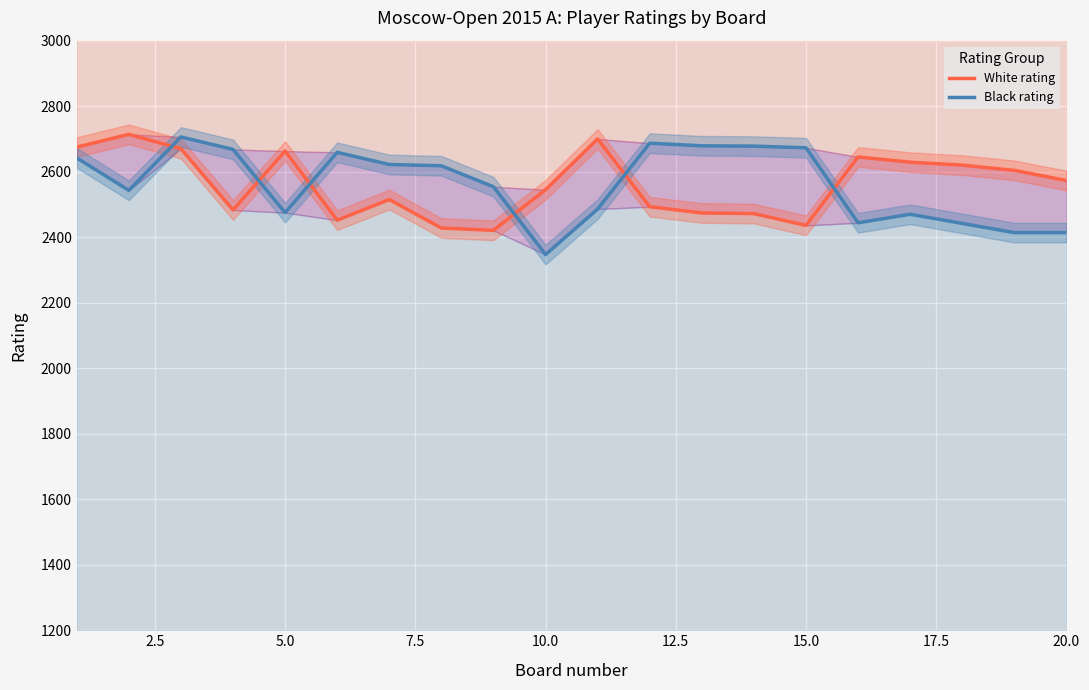

Count the number of categories in the chart.

20